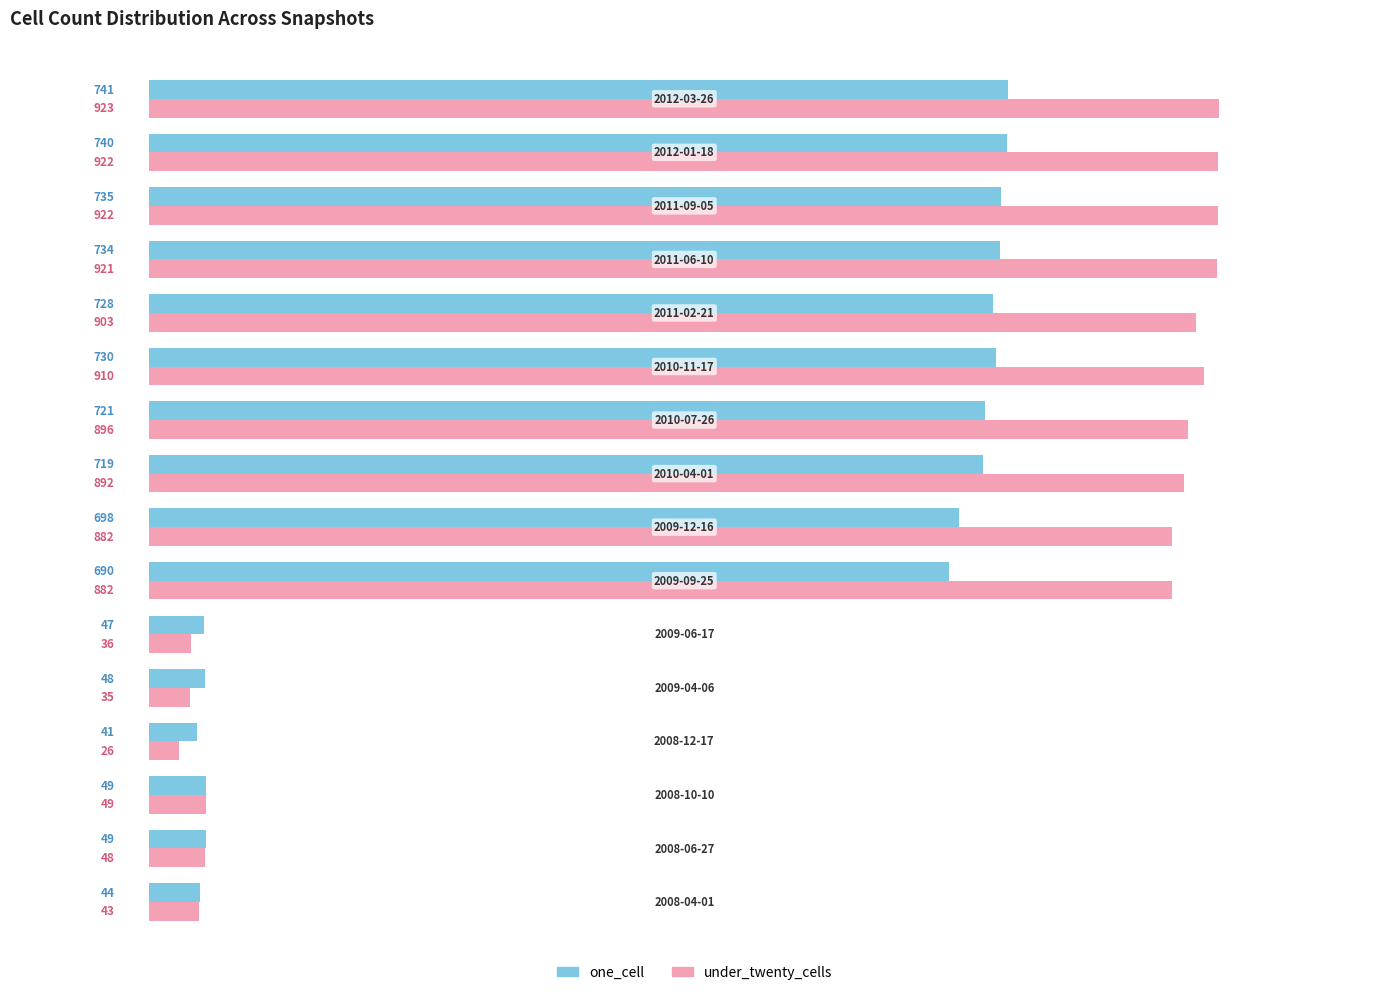

List the series in order of their overall mean, highest first.

under_twenty_cells, one_cell